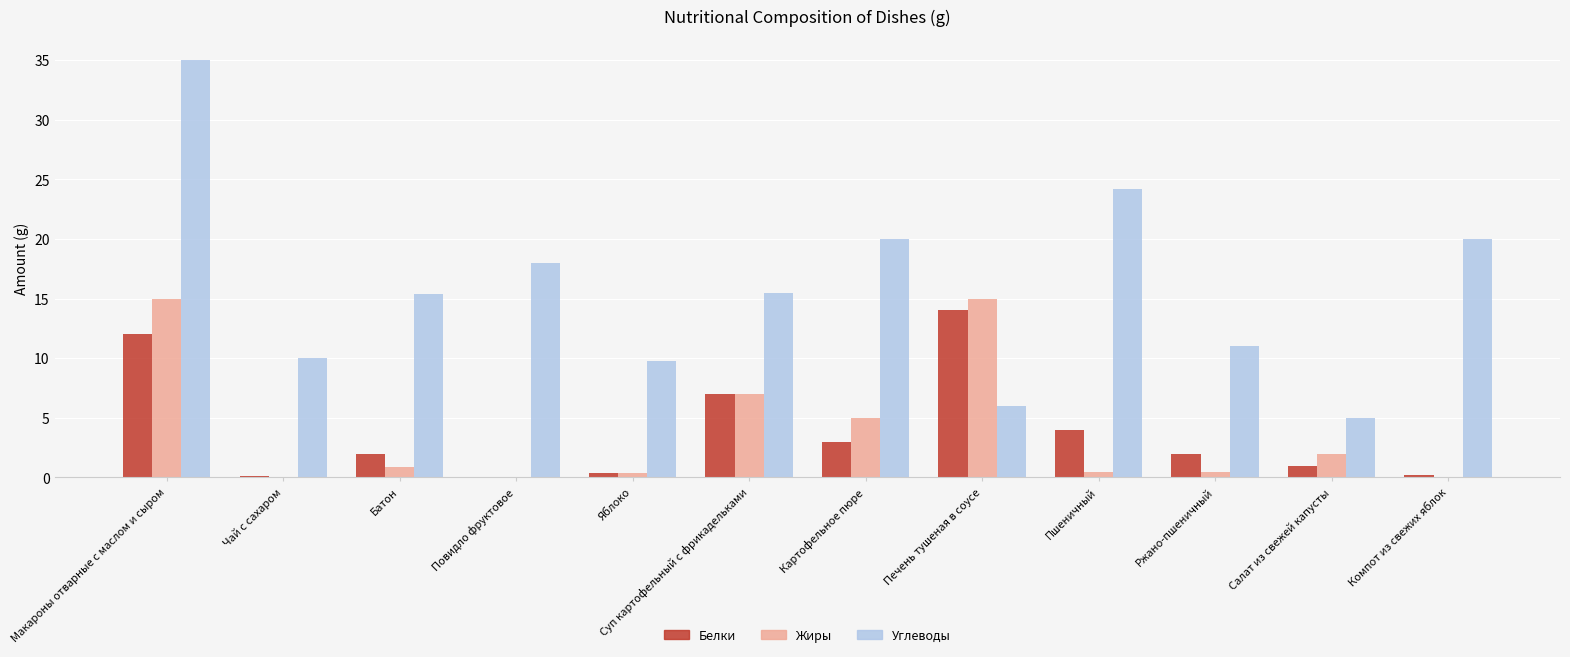

Count the number of categories in the chart.

12